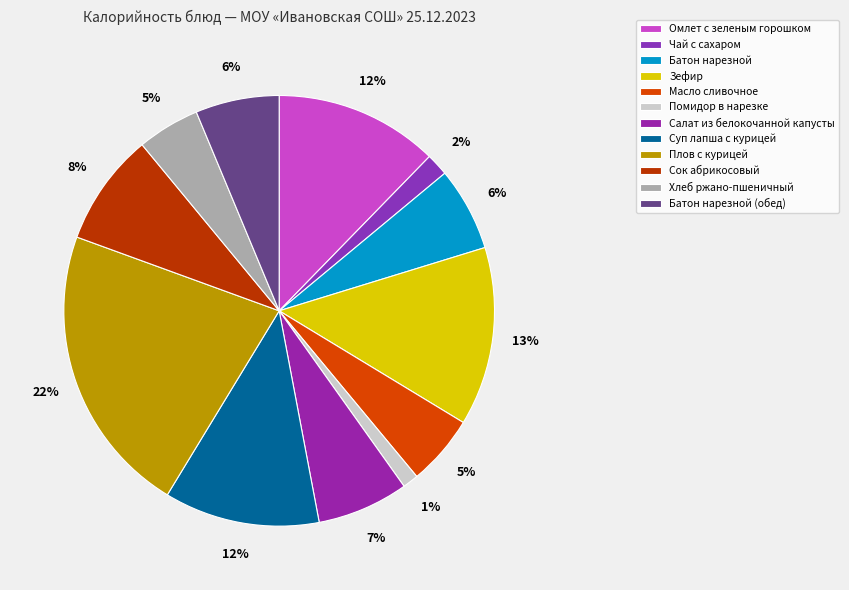

The Сок абрикосовый slice represents 8% of the pie. True or false?

True